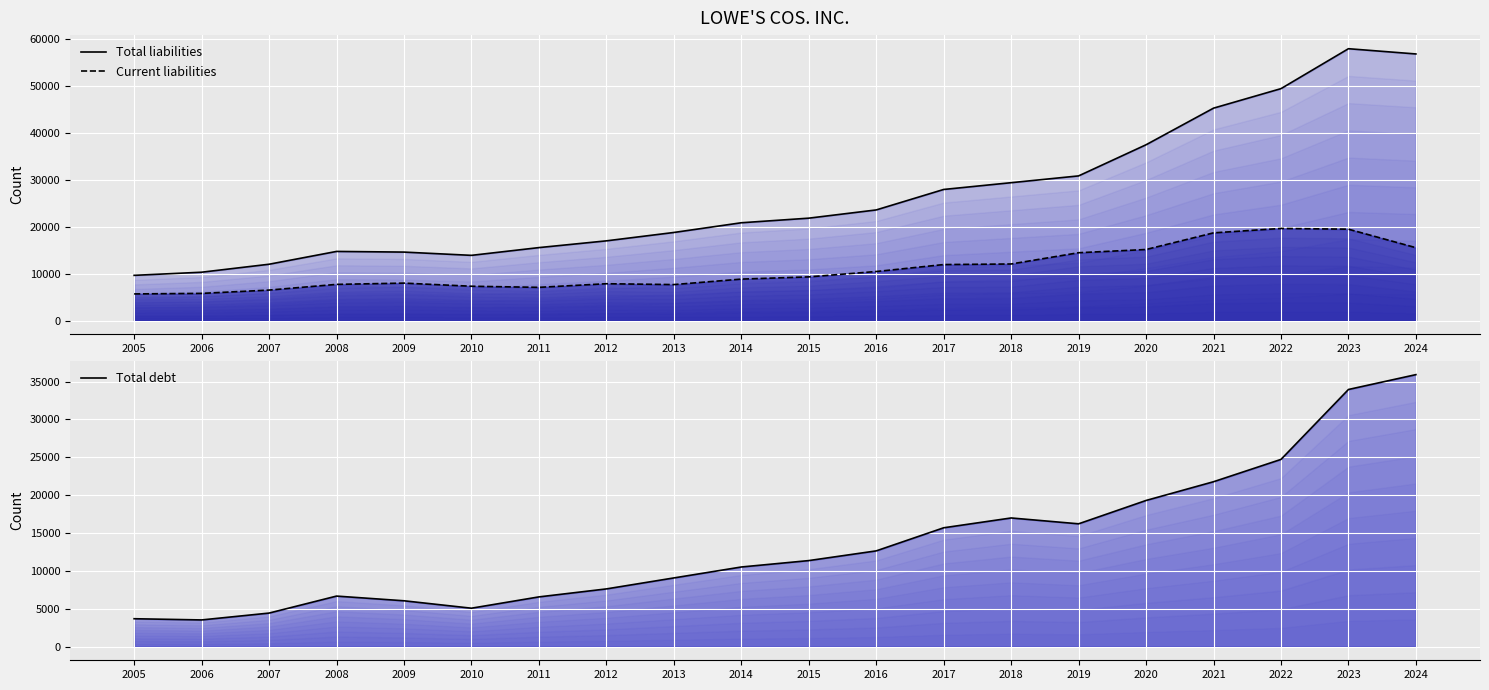

What is the minimum value for Total liabilities?

9674